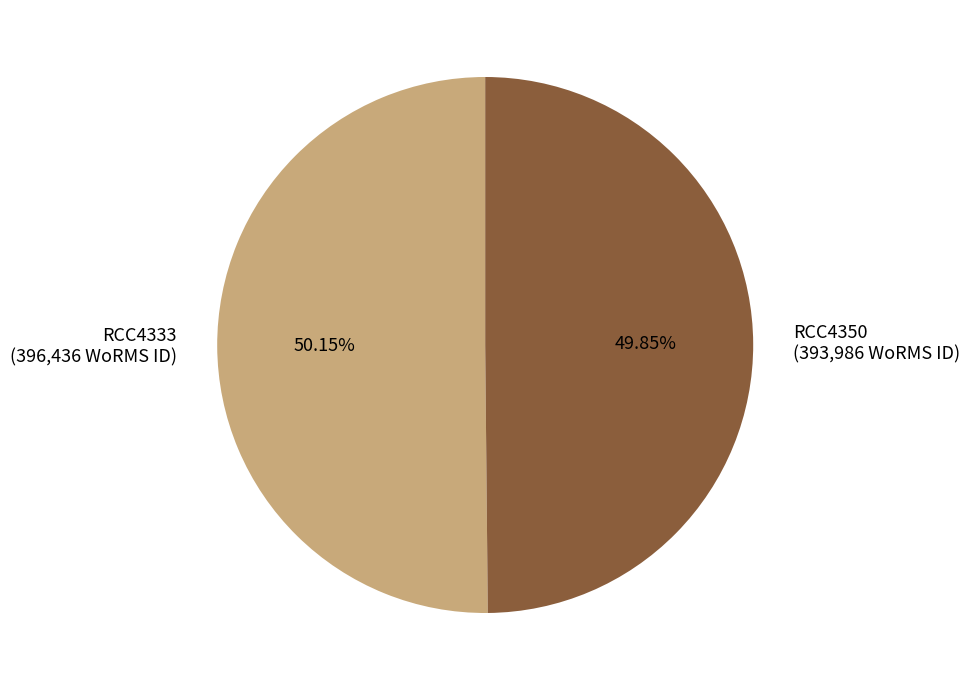

To the nearest percent, what percentage of the pie is RCC4350?

50%